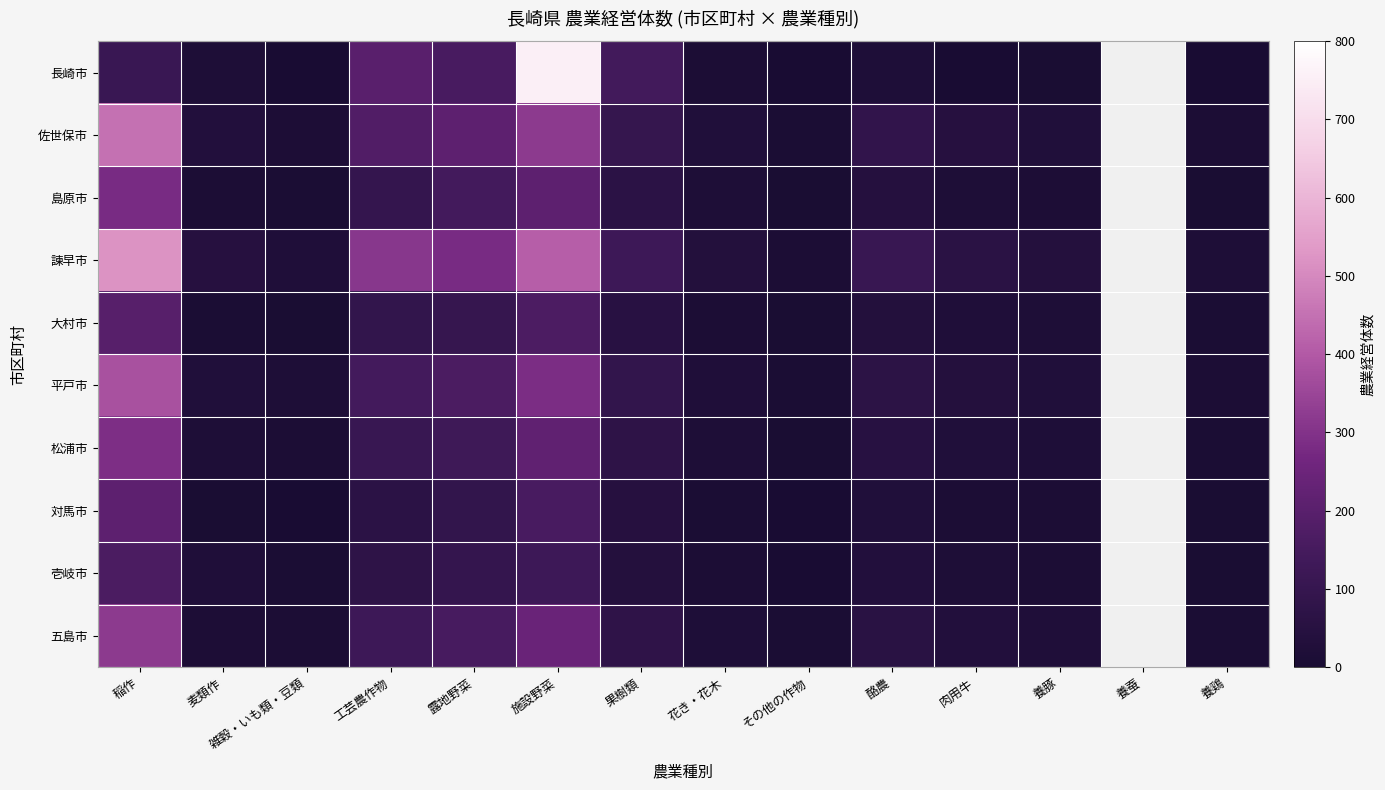

Is it true that 五島市 equals 34.2 at 養豚?

False